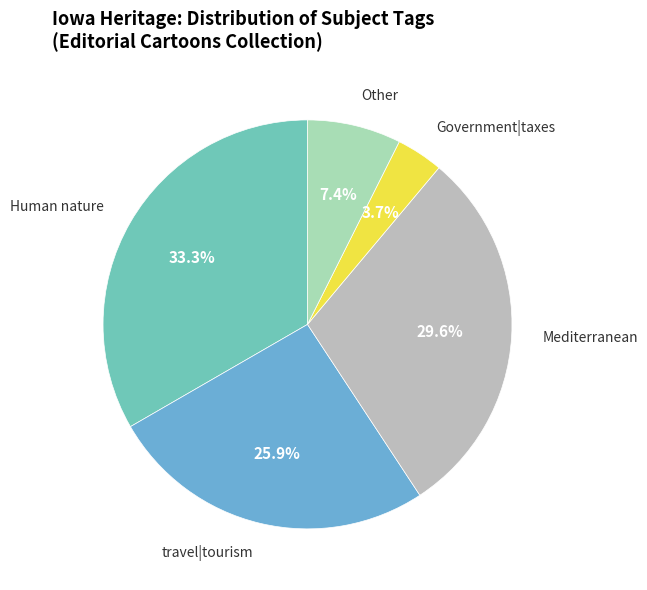

Count the number of slices in the pie.

5